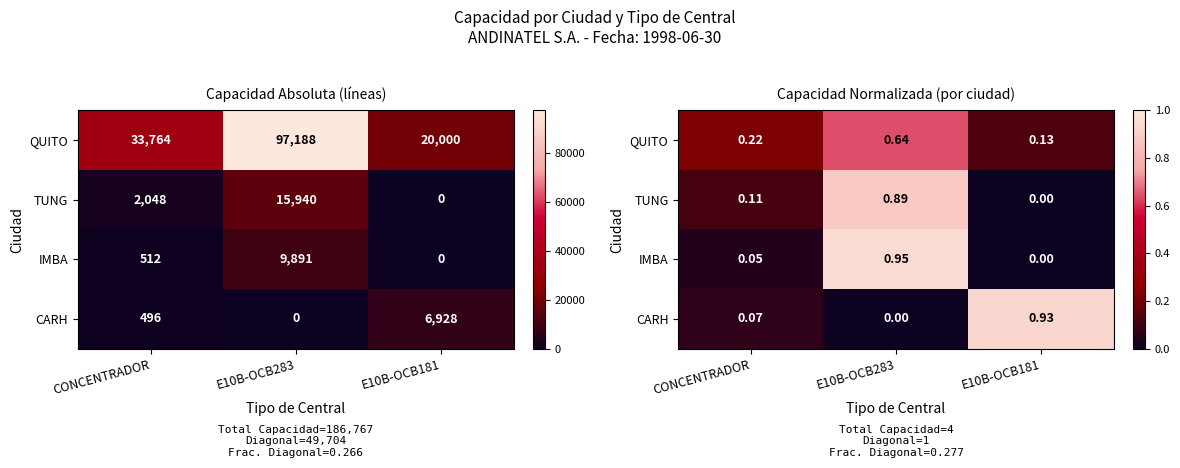

Read the IMBA value at E10B-OCB283.

1.0